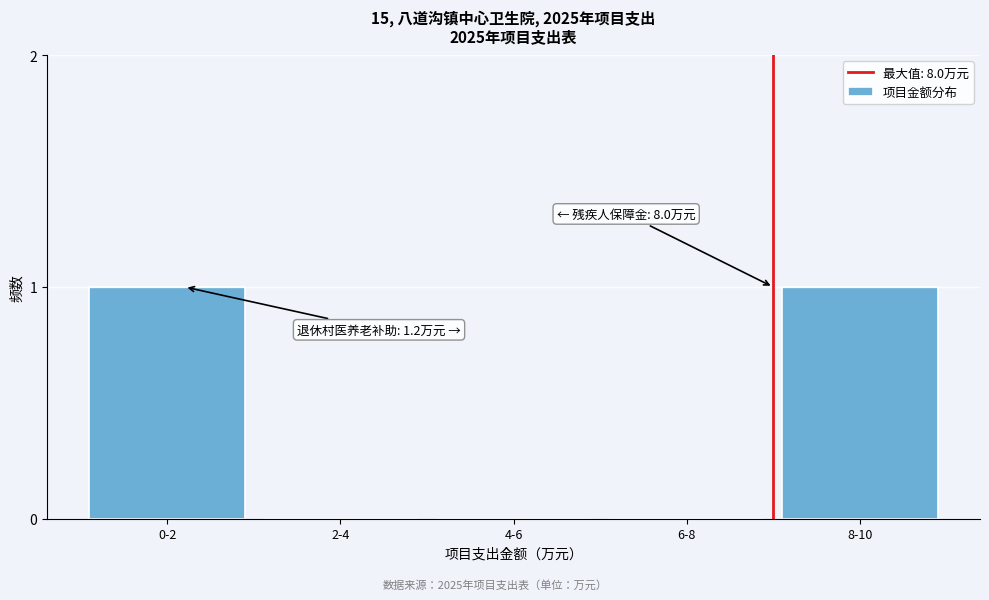

Is it true that the value at 4-6 is 1?

False